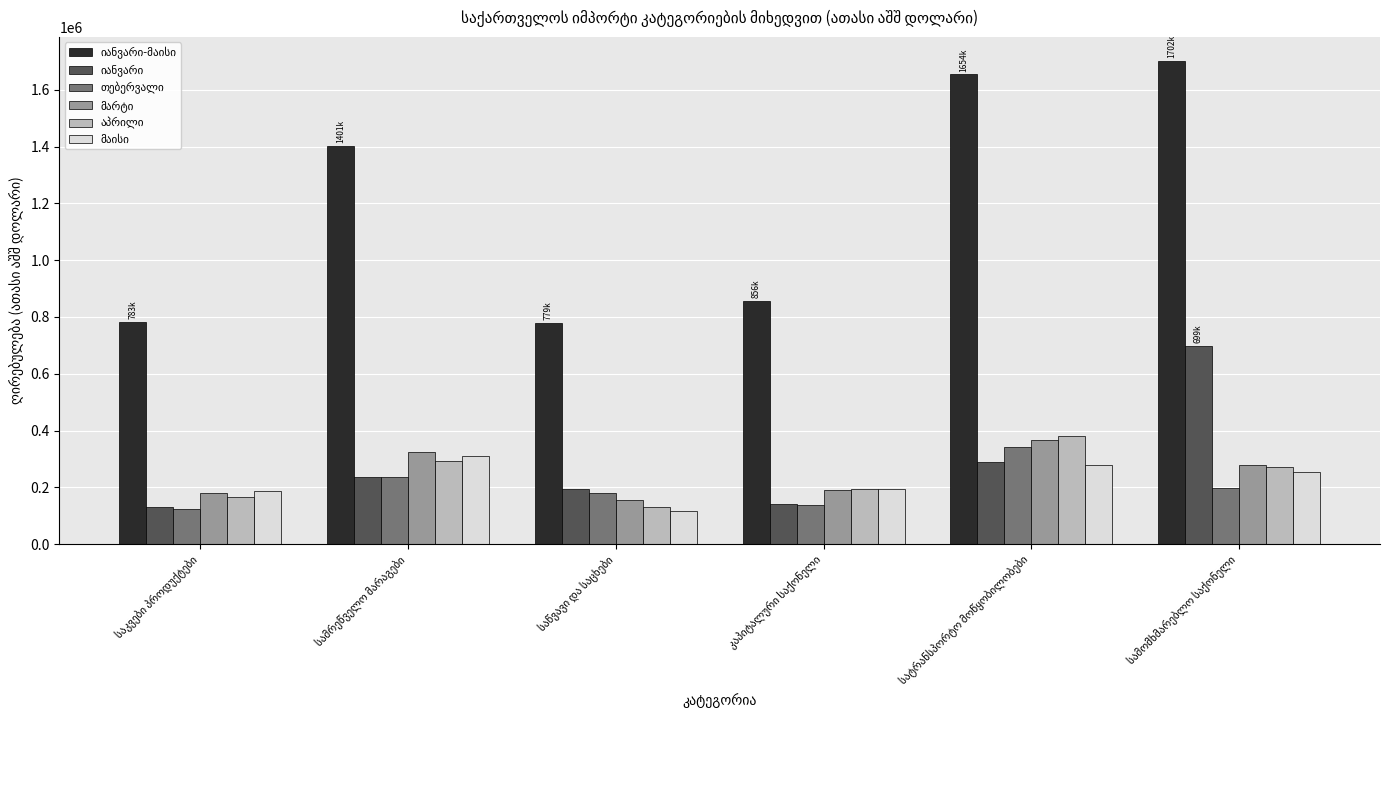

What is the smallest value displayed?

118161.4